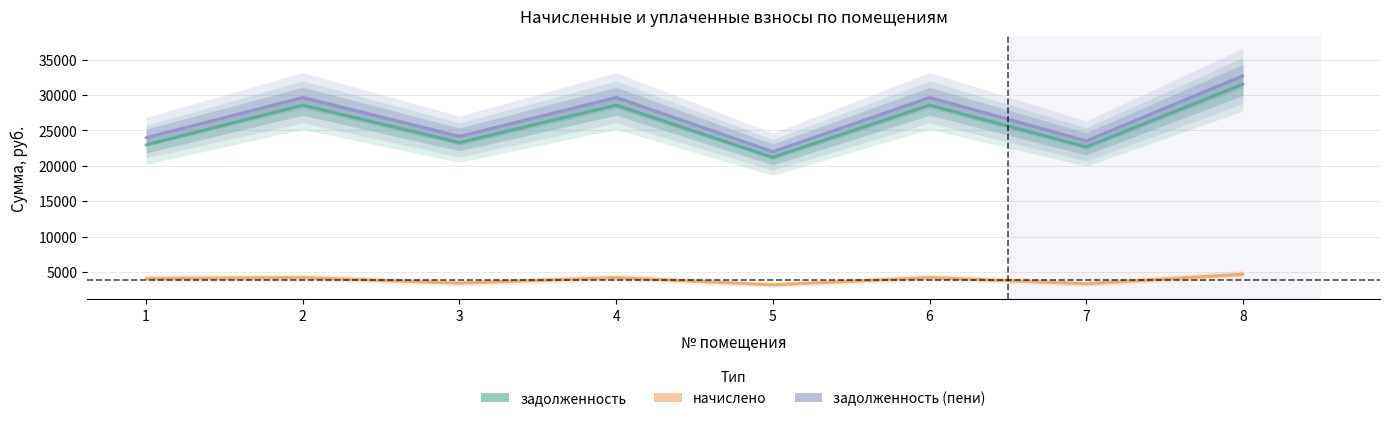

The value of задолженность (пени) at 2 is 16177.5. True or false?

False